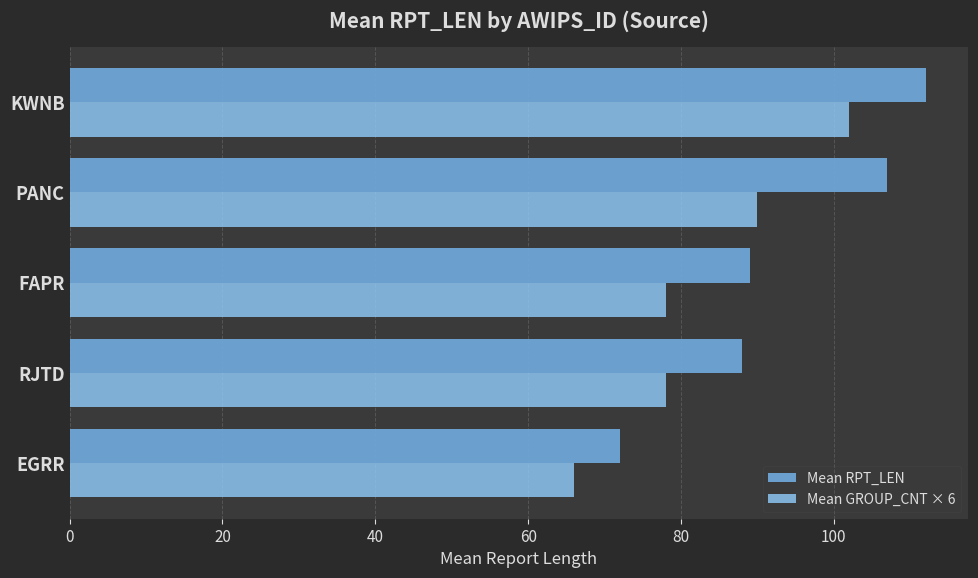

The Mean RPT_LEN series shows 72 at EGRR. True or false?

True